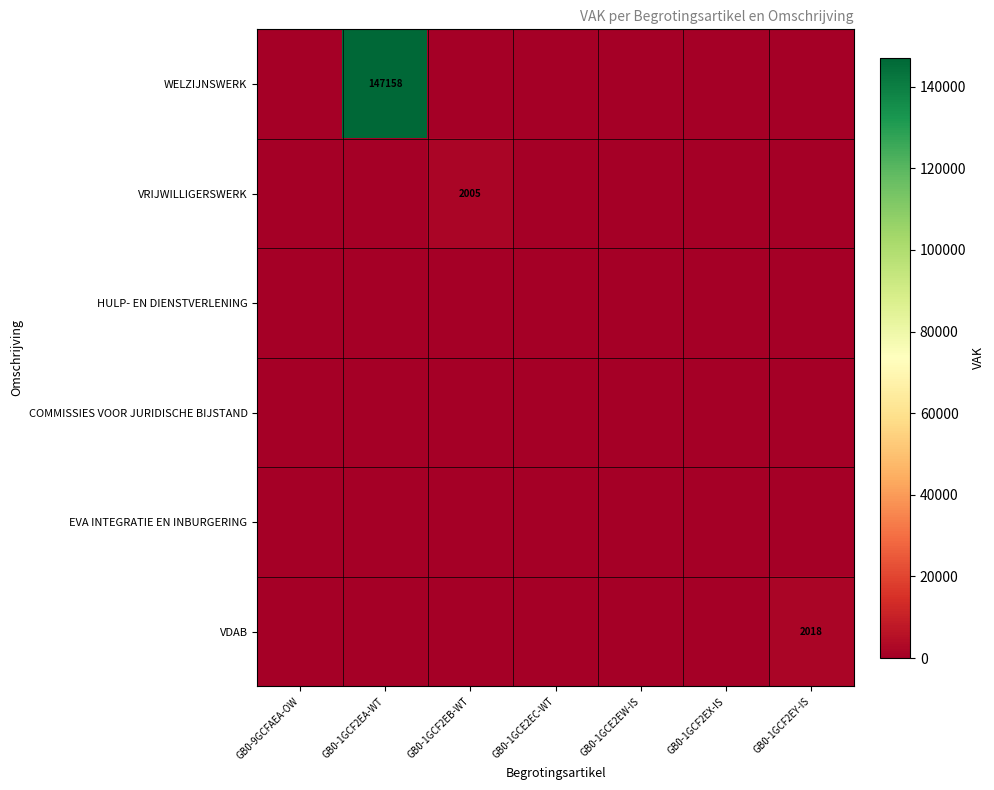

The WELZIJNSWERK series shows 48325 at GB0-1GCF2EA-WT. True or false?

False